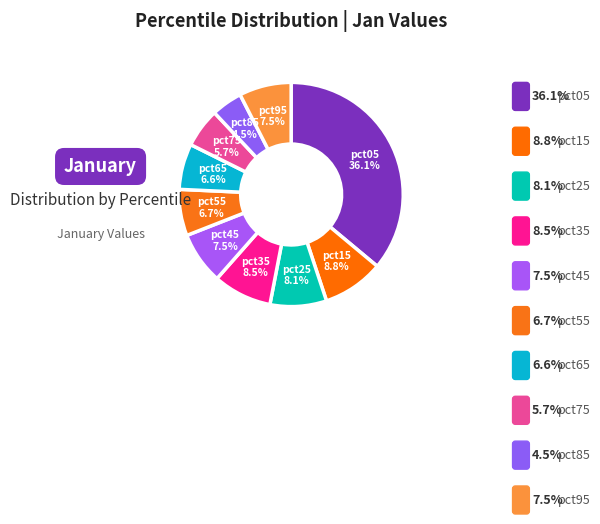

What percentage is the pct75 slice, to the nearest percent?

6%